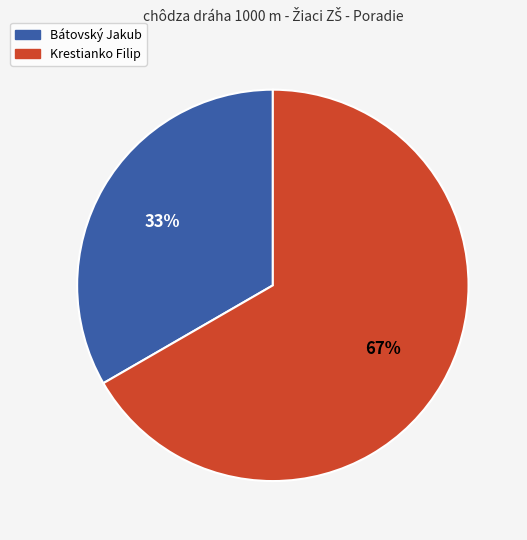

Between Bátovský Jakub and Krestianko Filip, which is larger?

Krestianko Filip